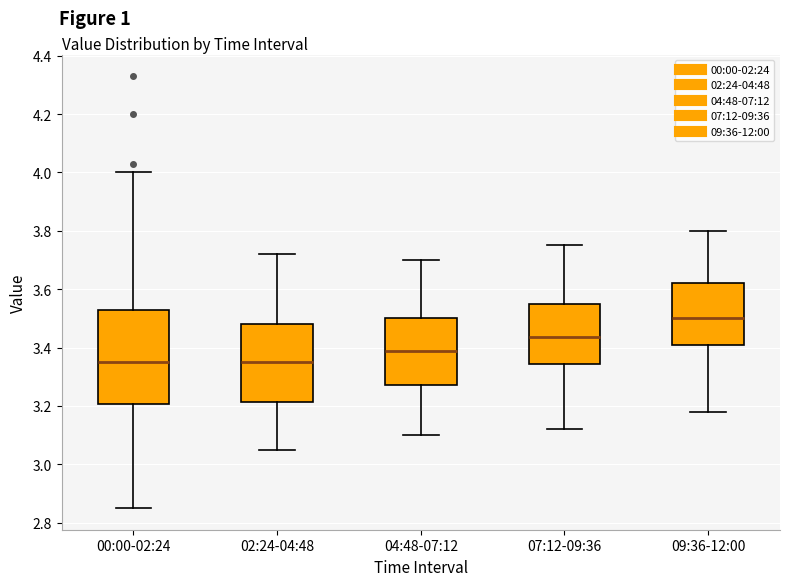

Reading left to right, read every box against the y-axis: the position of its median line, the range the box covers, and the ends of its whiskers. The values are not printed on the chart, so give them approximately, as read against the axis.

00:00-02:24: median 3.36, box 3.20 to 3.54, whiskers 2.86 to 4.00
02:24-04:48: median 3.36, box 3.22 to 3.48, whiskers 3.06 to 3.72
04:48-07:12: median 3.40, box 3.28 to 3.50, whiskers 3.10 to 3.70
07:12-09:36: median 3.44, box 3.34 to 3.56, whiskers 3.12 to 3.76
09:36-12:00: median 3.50, box 3.42 to 3.62, whiskers 3.18 to 3.80